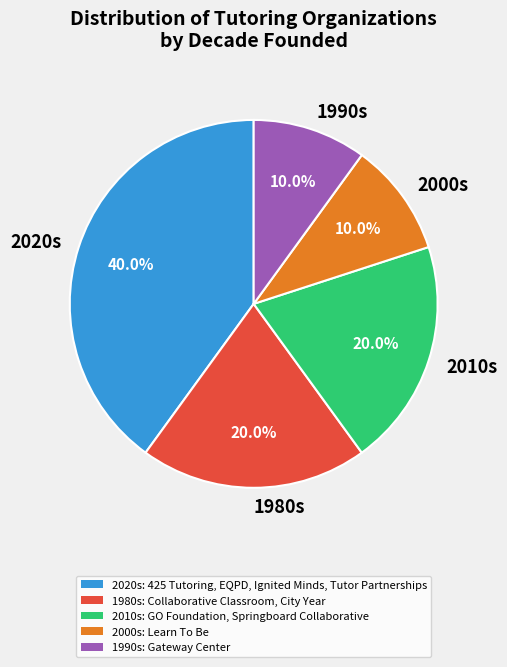

Between 2020s and 1990s, which is larger?

2020s